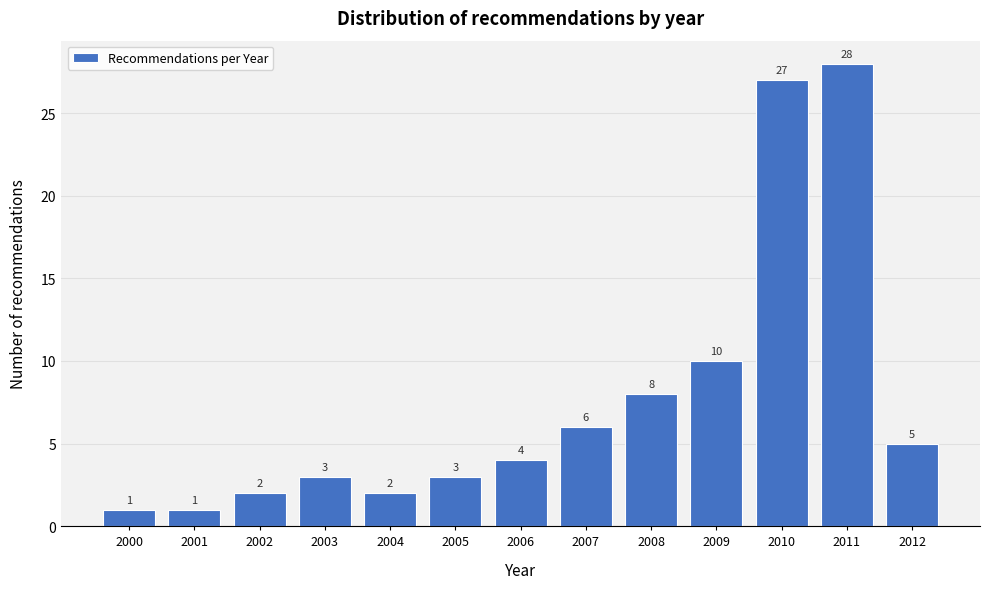

Reading left to right, transcribe all the data shown in this chart.

1	1	2	3	2	3	4	6	8	10	27	28	5